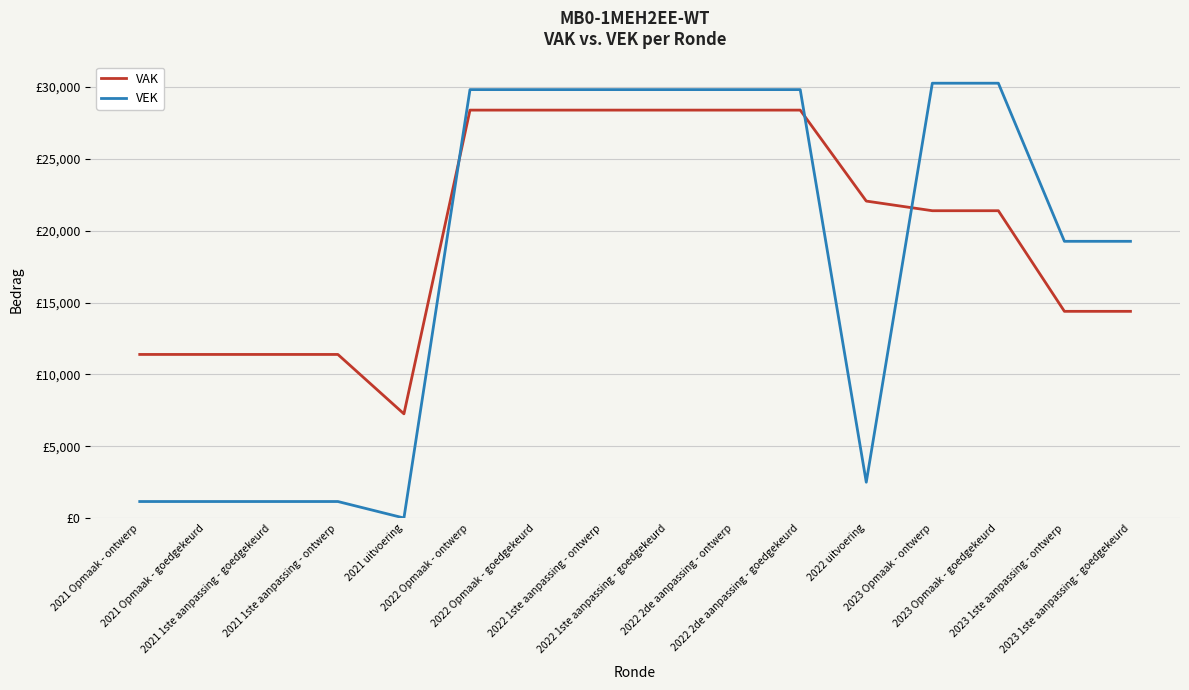

Between 2022 2de aanpassing - goedgekeurd and 2023 Opmaak - ontwerp, which series saw the biggest shift?

VAK